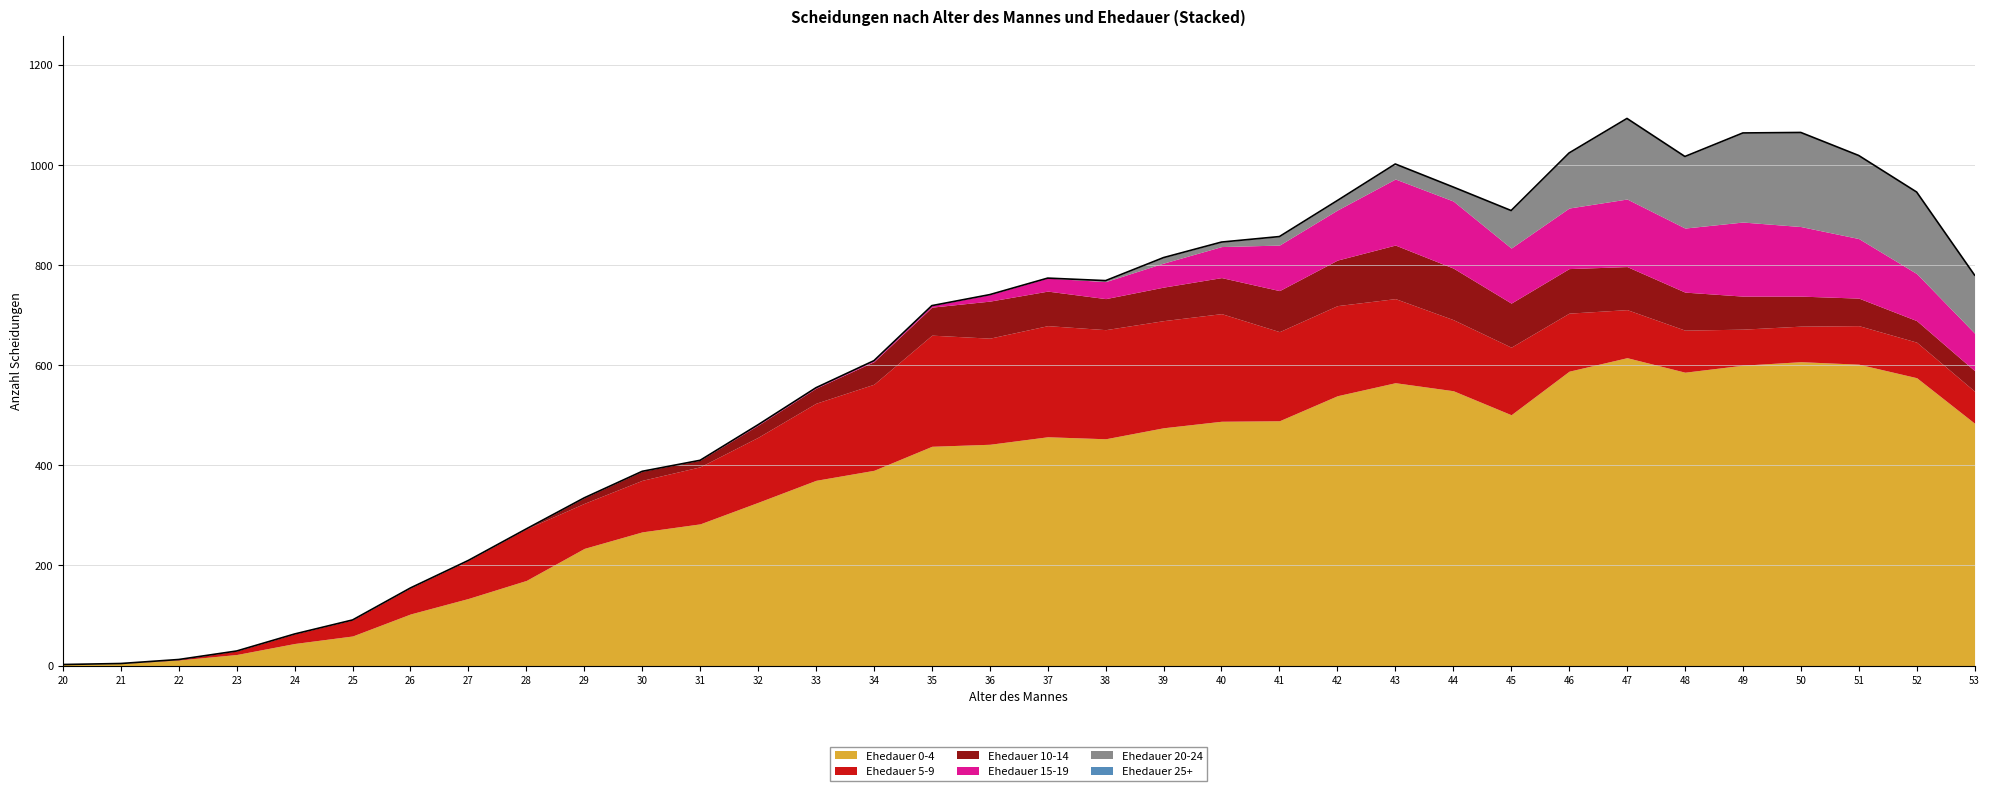

Reading right to left, transcribe all the data shown in this chart.

Ehedauer 0-4: 484	575	602	607	600	586	615	588	501	549	565	539	489	488	475	453	457	442	438	390	370	326	283	267	234	170	134	103	59	44	22	11	4	2
Ehedauer 5-9: 64	71	77	71	72	84	96	116	135	142	168	180	178	215	214	218	222	212	222	172	154	130	114	103	90	103	76	52	32	19	7	1	0	0
Ehedauer 10-14: 41	43	55	60	66	76	86	89	88	103	107	91	82	72	67	62	69	74	56	45	30	24	13	18	11	0	0	0	0	0	0	0	0	0
Ehedauer 15-19: 75	94	119	139	148	128	135	121	110	134	132	100	91	62	48	34	26	13	3	2	1	1	0	0	0	0	0	0	0	0	0	0	0	0
Ehedauer 20-24: 116	163	166	188	178	143	161	110	75	28	30	19	17	9	11	2	0	0	0	0	0	0	0	0	0	0	0	0	0	0	0	0	0	0
Ehedauer 25+: 0	0	0	0	0	0	0	0	0	0	0	0	0	0	0	0	0	0	0	0	0	0	0	0	0	0	0	0	0	0	0	0	0	0